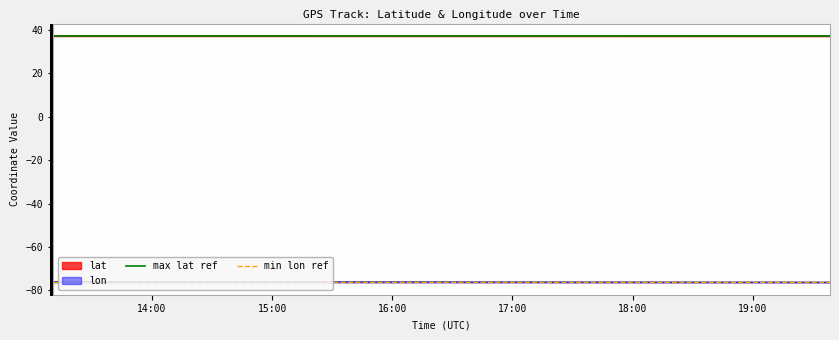

What is the lowest value of the min lon ref series?

-76.2